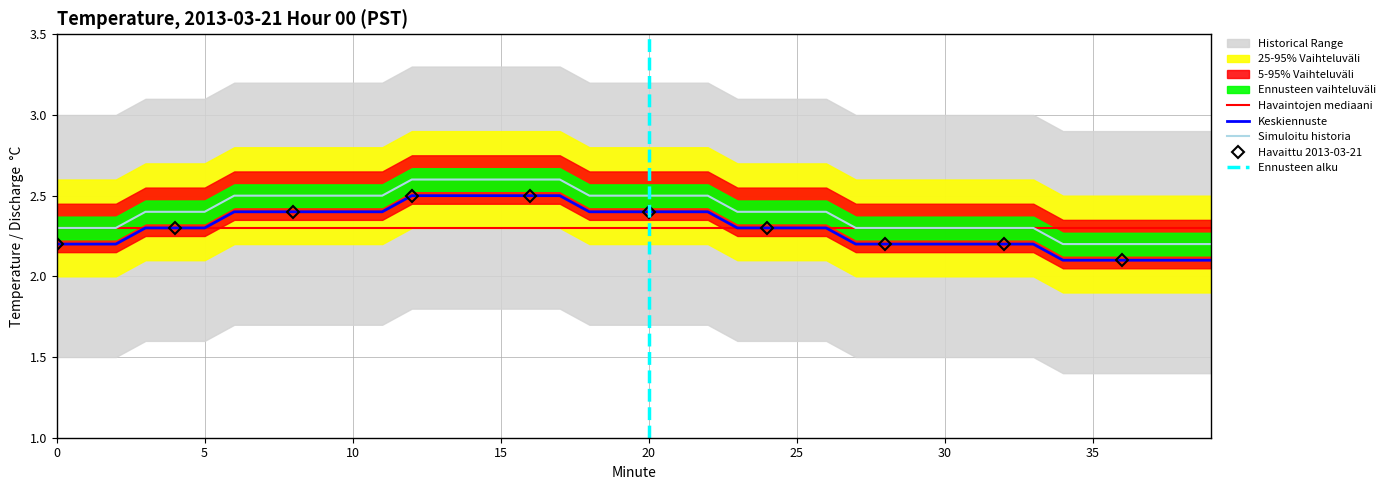

The value of Value (Temperature C) at 0 is 2.2. True or false?

True